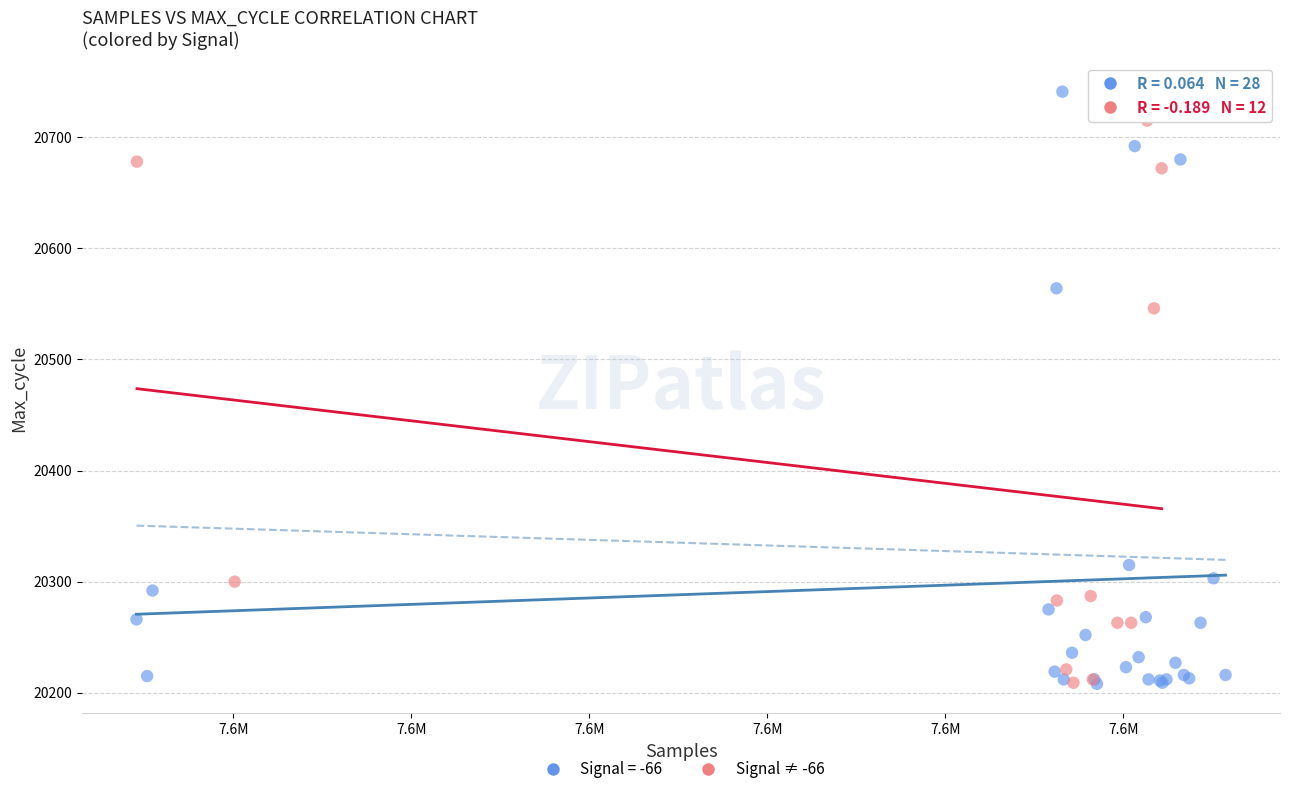

Which series reaches the maximum Y coordinate?

Signal = -66